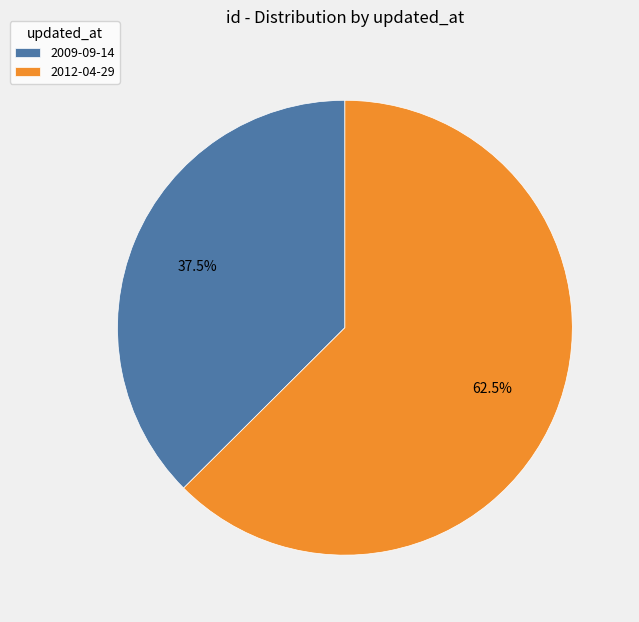

To the nearest percent, what is the difference between the 2009-09-14 and 2012-04-29 slice percentages?

25%